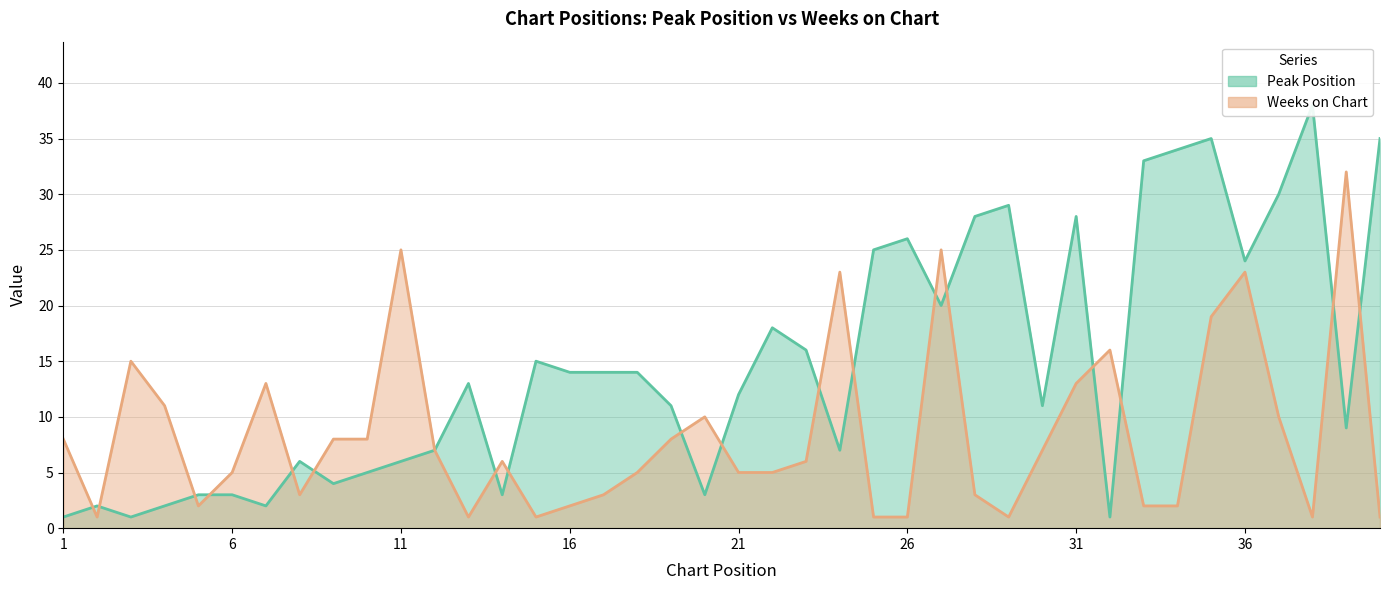

True or false: Peak Position has more than 0 points higher than both neighbors.

True